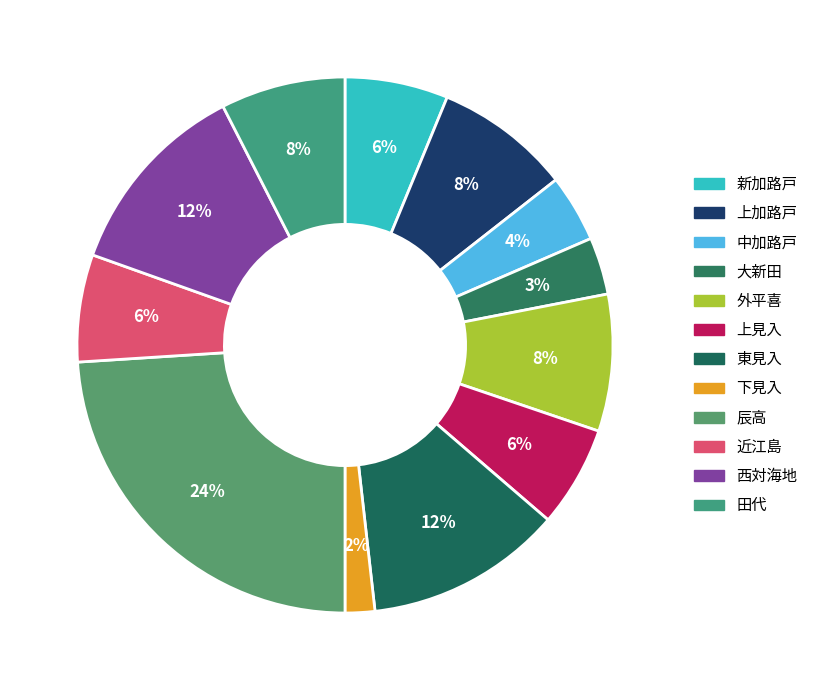

What percentage is the 下見入 slice, to the nearest percent?

2%